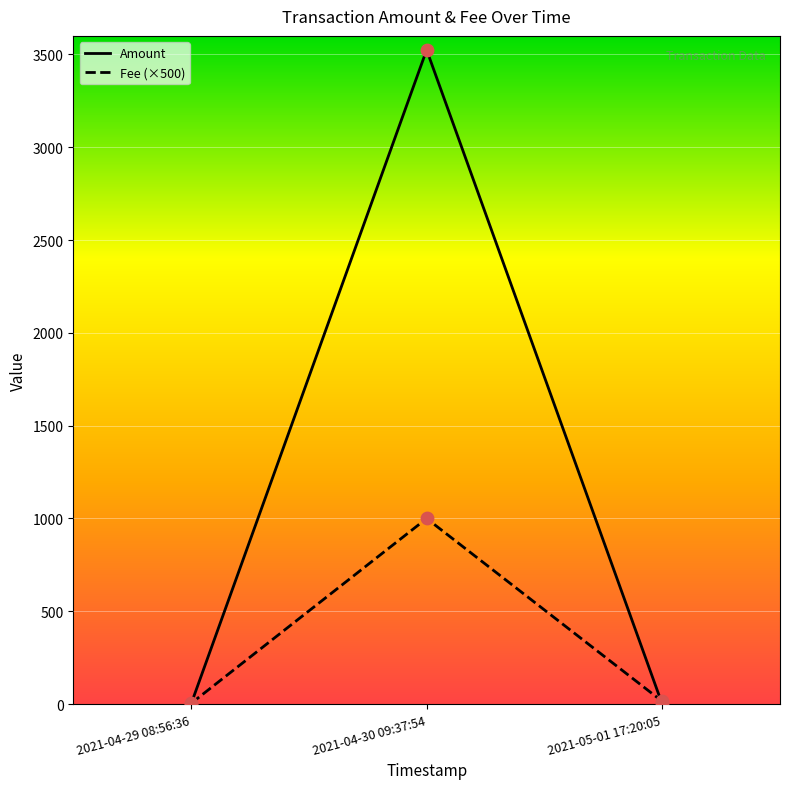

Is the value of Fee (×500) at 2021-04-30 09:37:54 greater than the value of Amount at 2021-05-01 17:20:05?

Yes